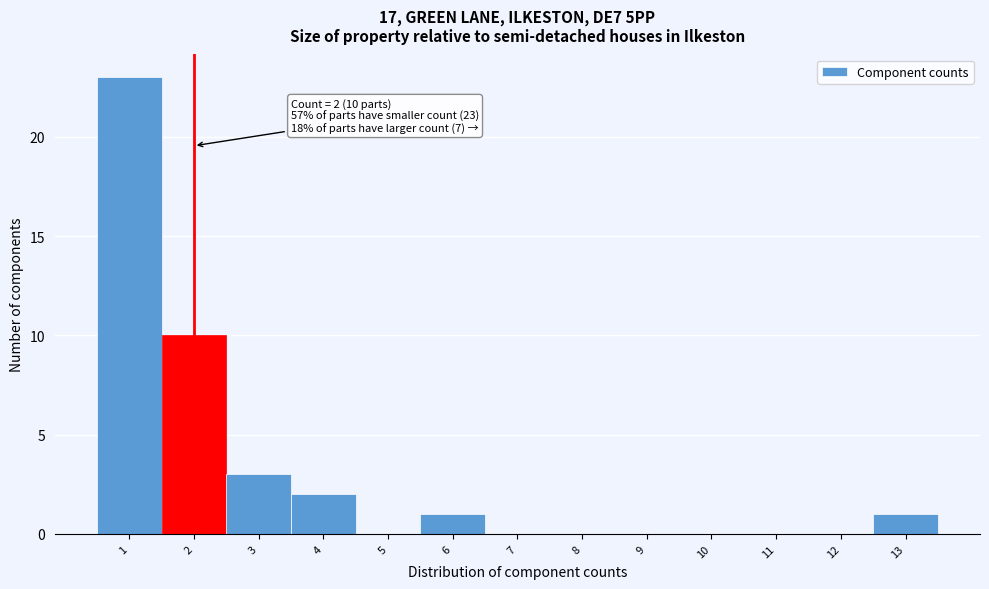

Which range on the x-axis has the tallest bar?

0.5 to 1.5